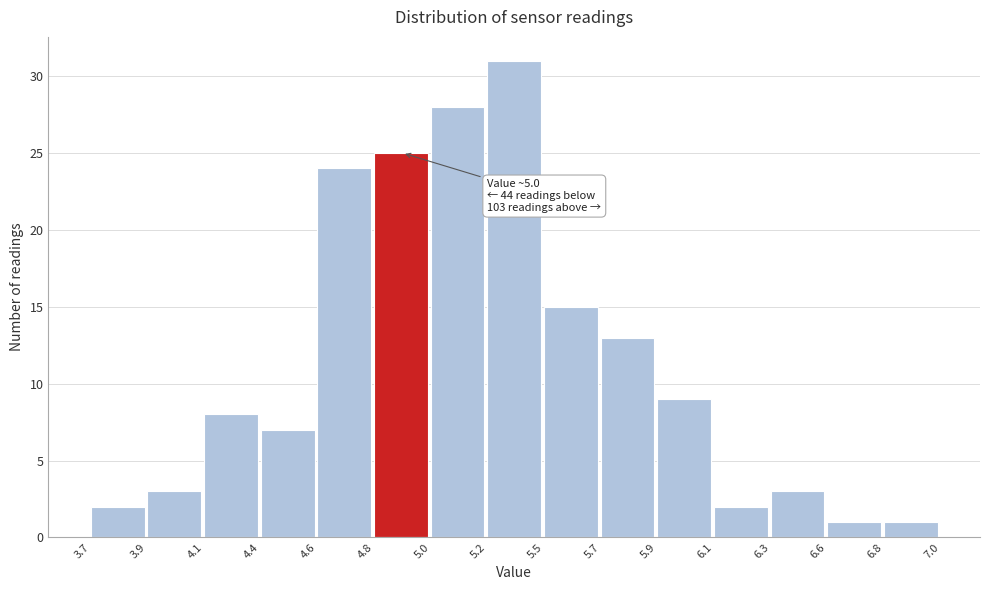

Reading left to right, list all the values displayed in this chart.

3.7=2	3.9=3	4.1=8	4.4=7	4.6=24	4.8=25	5.0=28	5.2=31	5.5=15	5.7=13	5.9=9	6.1=2	6.3=3	6.6=1	6.8=1